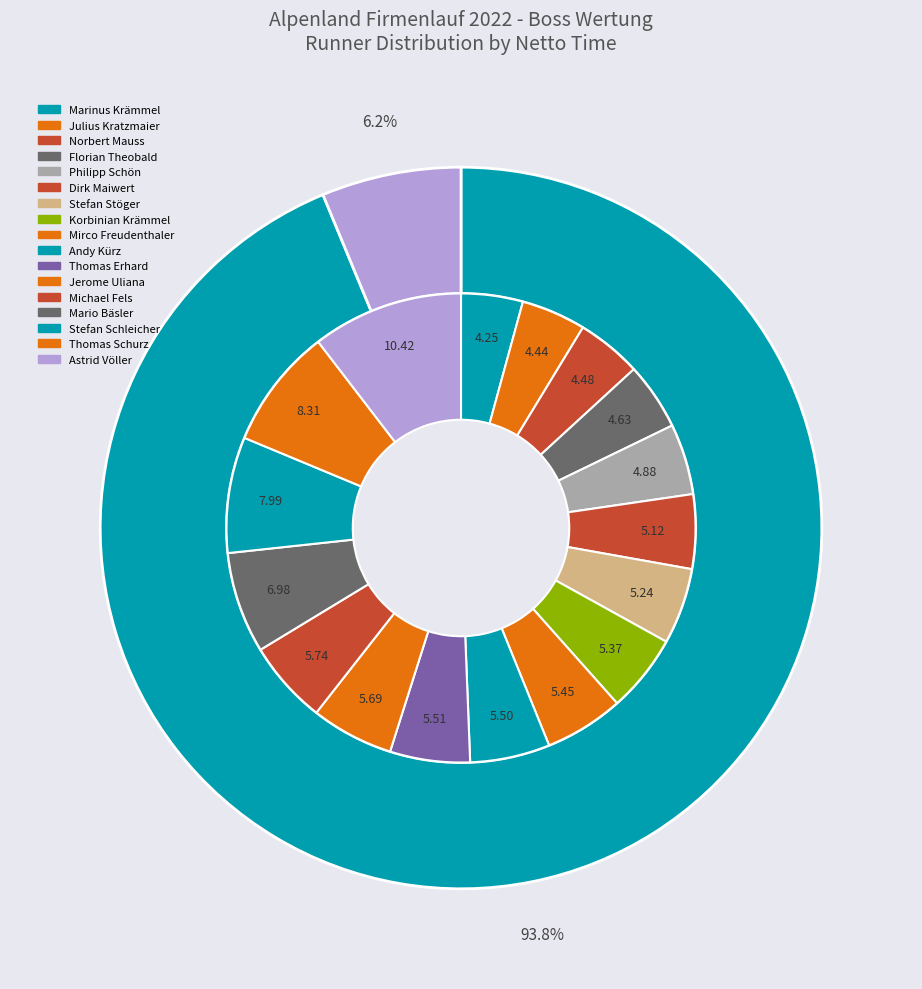

How many slices are in this pie chart?

2